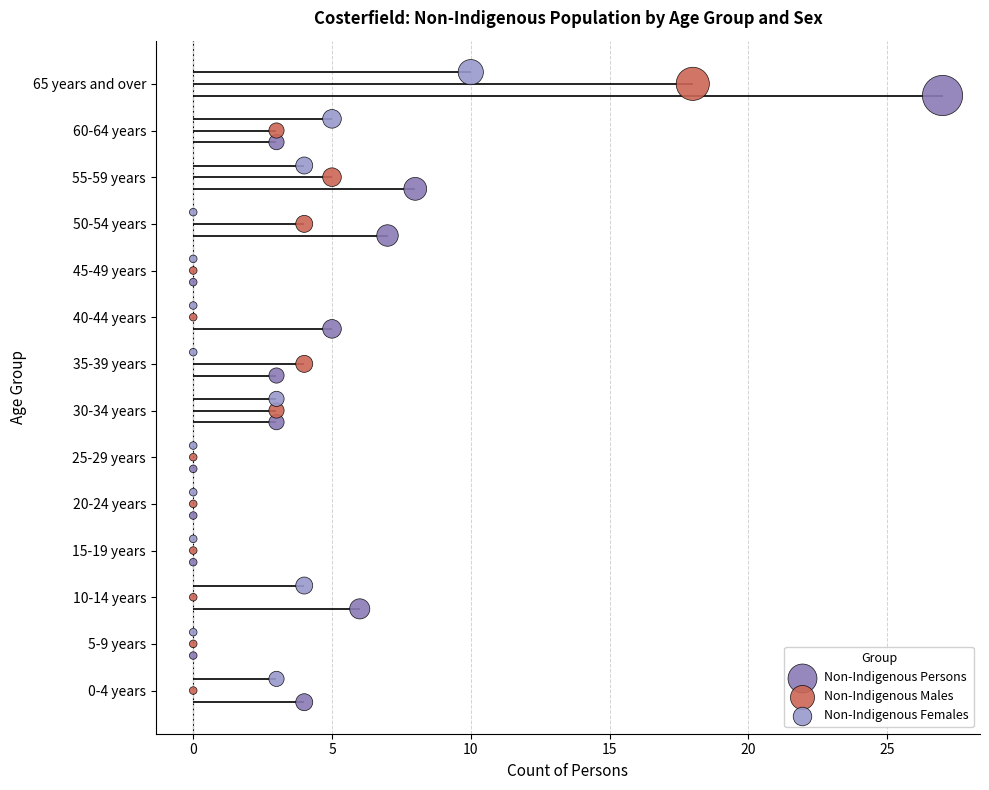

Which series reaches the minimum Y coordinate?

Non-Indigenous Persons